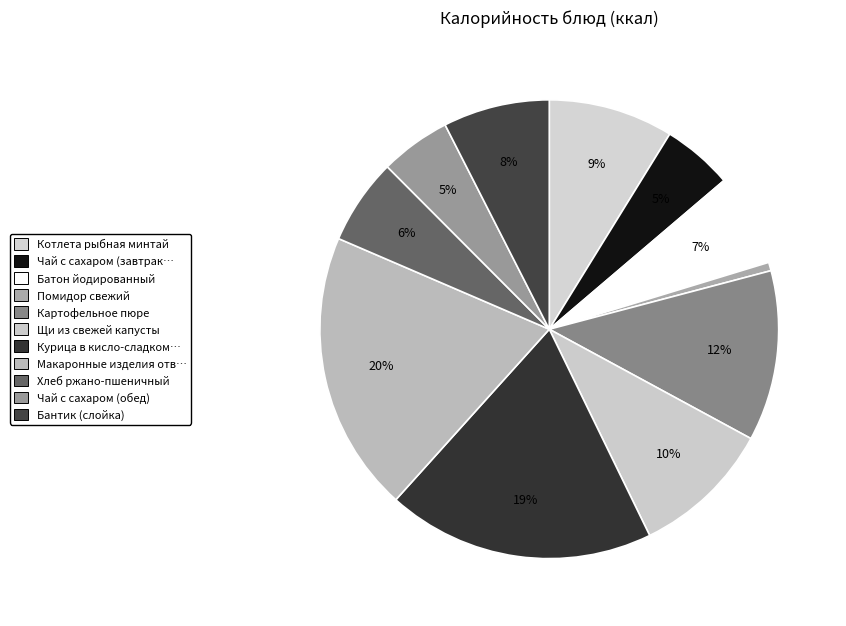

How many segments does this pie chart have?

11